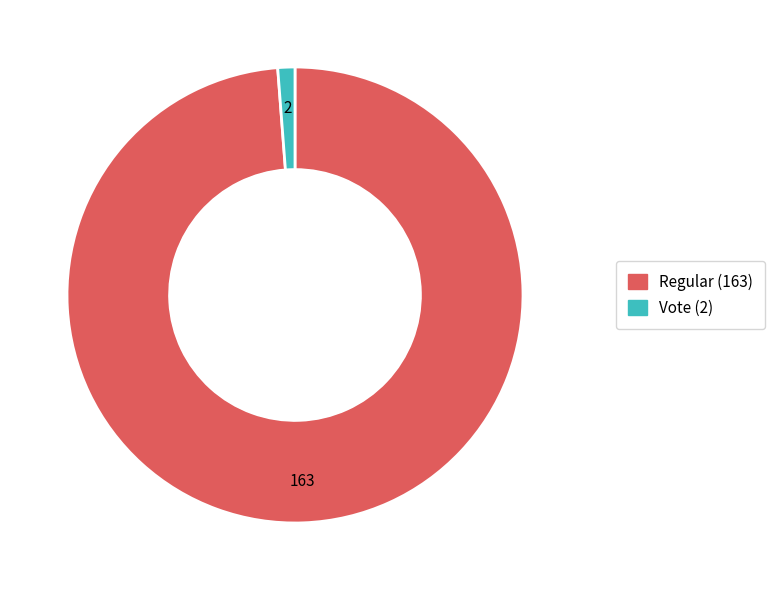

The Vote slice represents 11% of the pie. True or false?

False